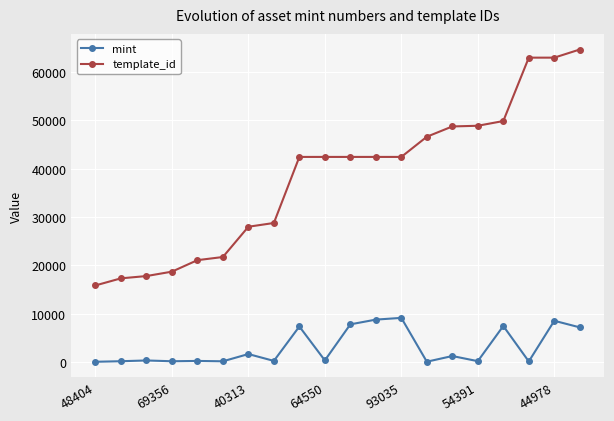

How many distinct data groups are displayed?

2